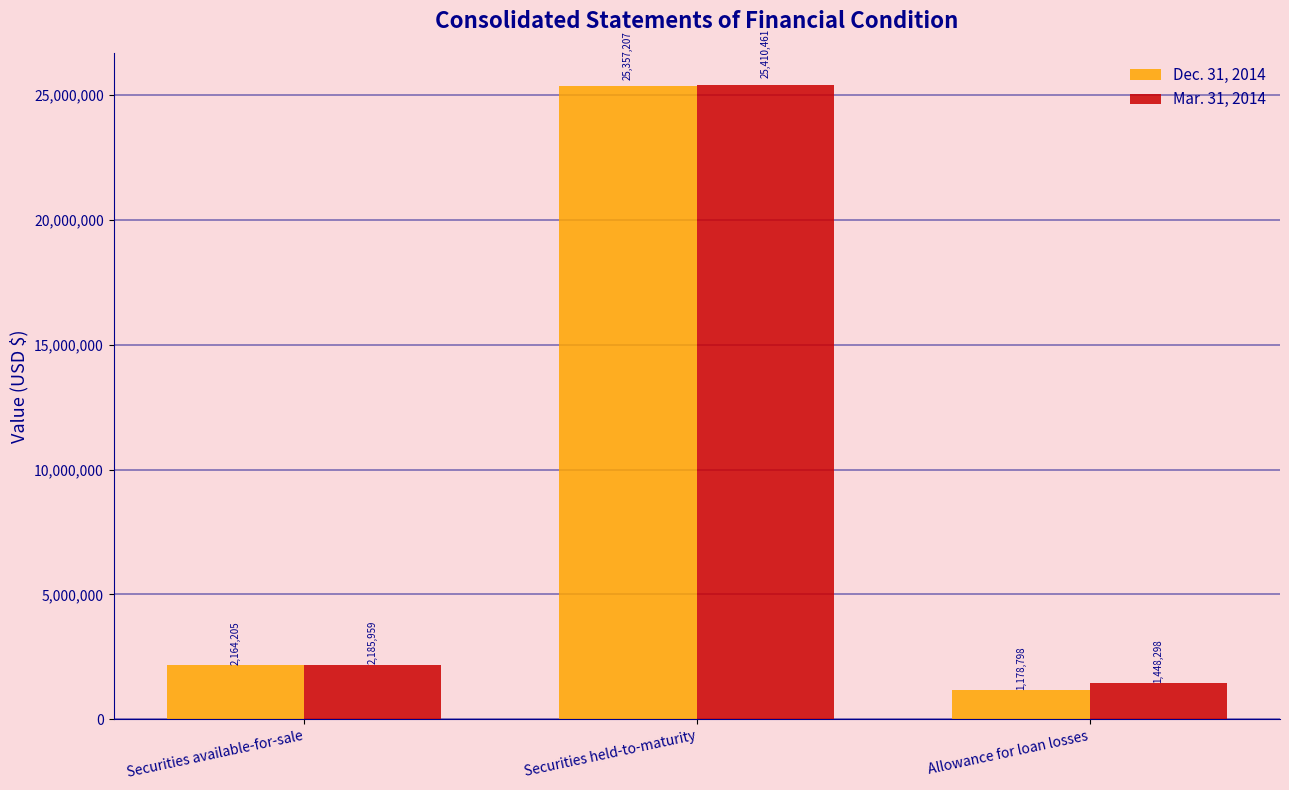

What is the sum of all Mar. 31, 2014 values?

29044718